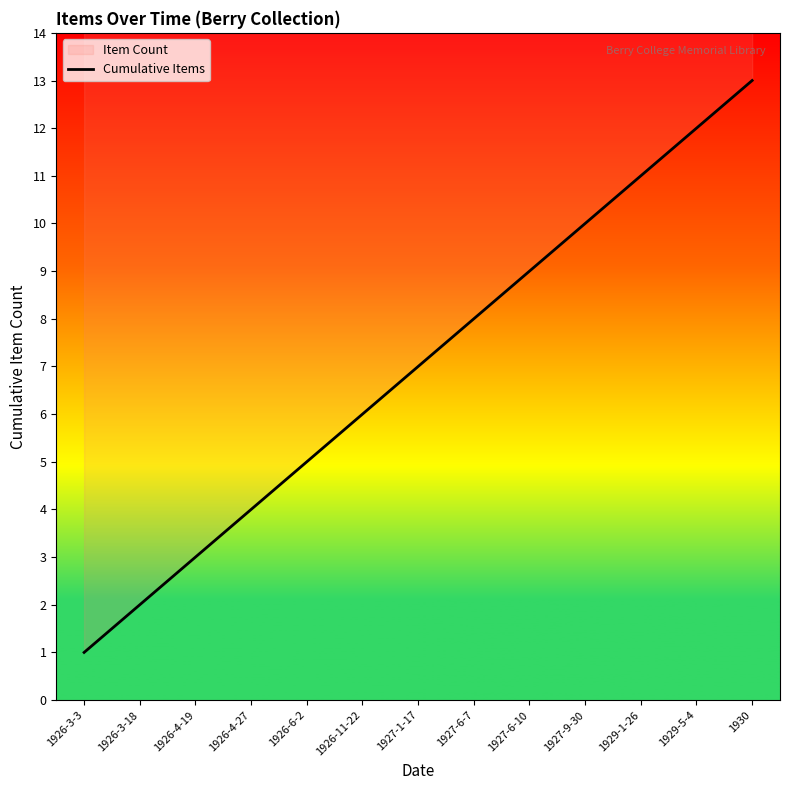

List the labels in order of value, smallest first.

1926-3-3, 1926-3-18, 1926-4-19, 1926-4-27, 1926-6-2, 1926-11-22, 1927-1-17, 1927-6-7, 1927-6-10, 1927-9-30, 1929-1-26, 1929-5-4, 1930